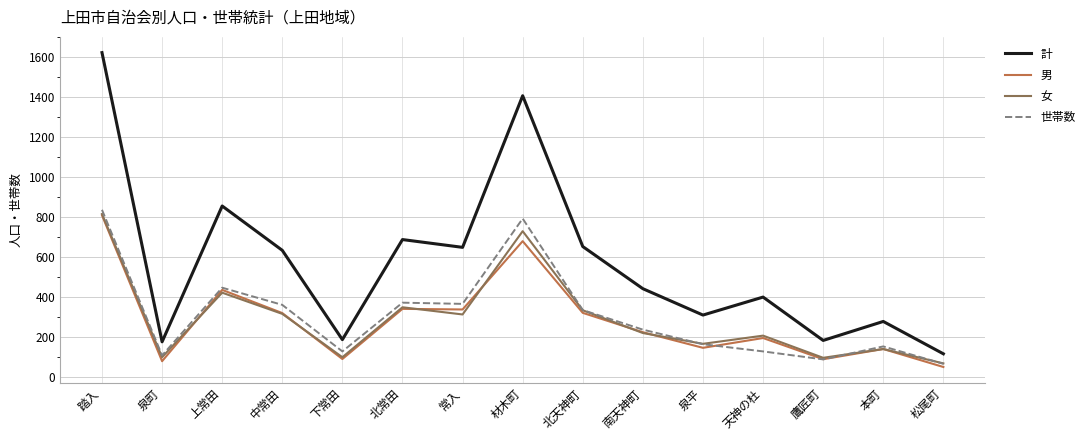

What is the sum of the 計 values at 上常田 and 中常田?

1486